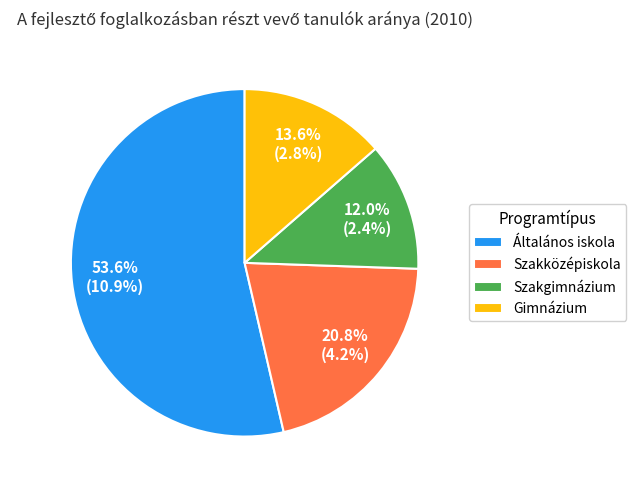

Which slice is the smallest?

Szakgimnázium